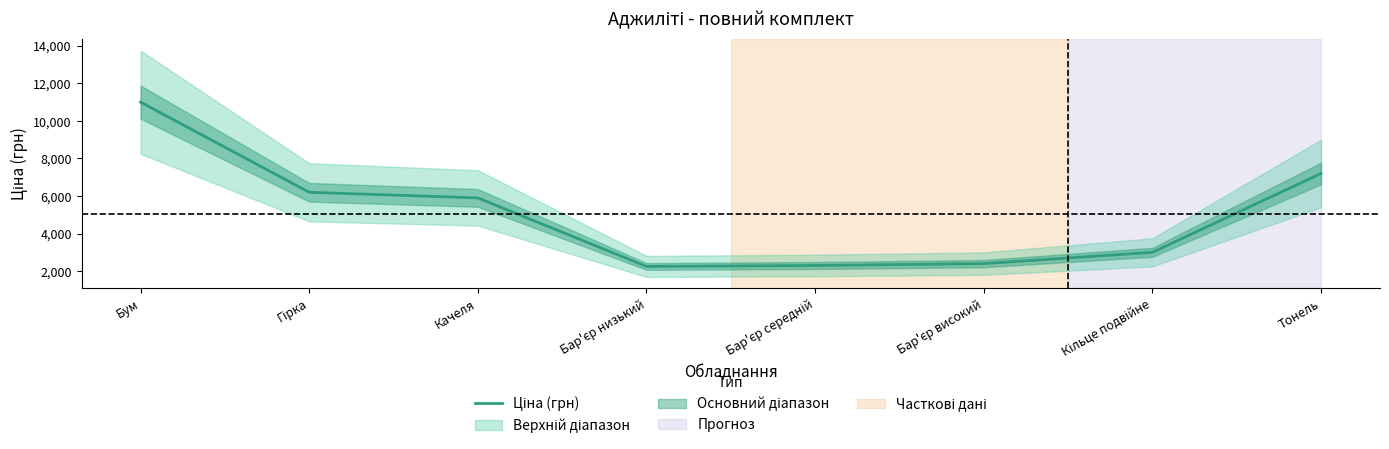

Reading left to right, what are all the values shown in this chart?

11000	6200	5900	2250	2300	2400	3000	7200